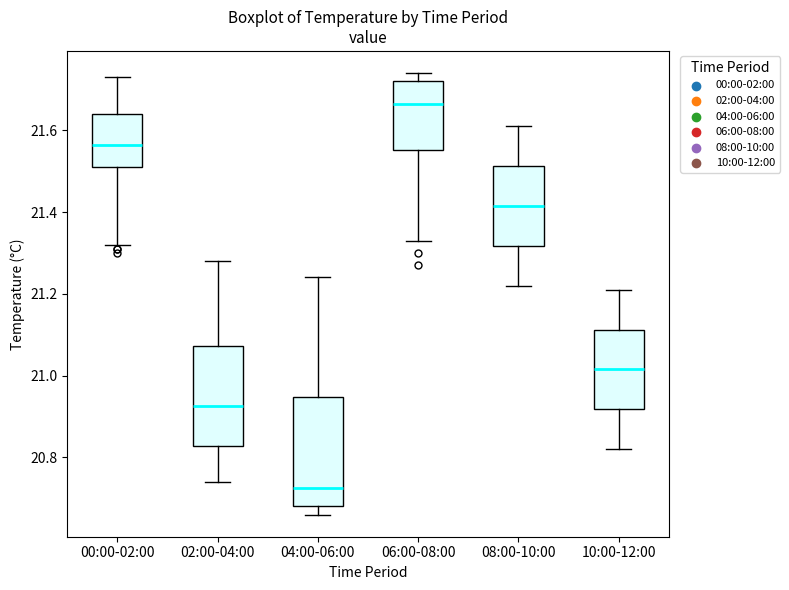

Which box's median line is the highest?

06:00-08:00